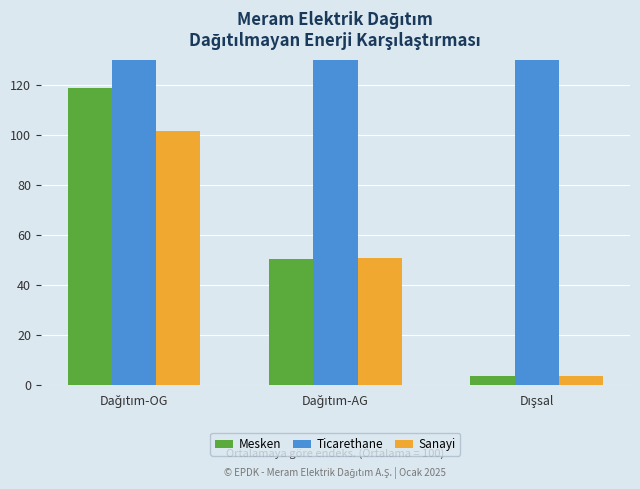

At which label does Ticarethane first exceed 189?

Dağıtım-OG